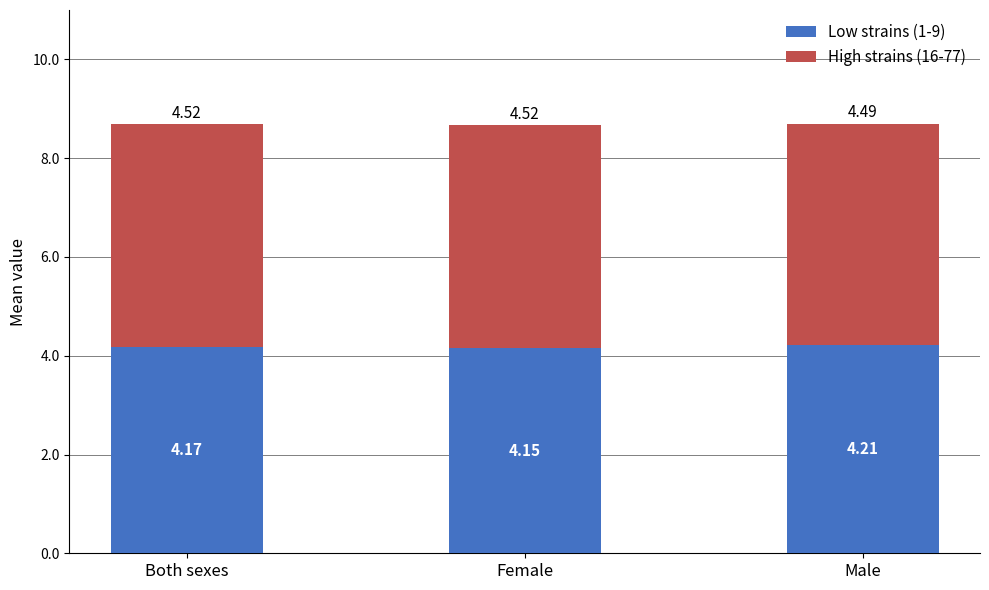

What is the total value across all series at Female?

8.7